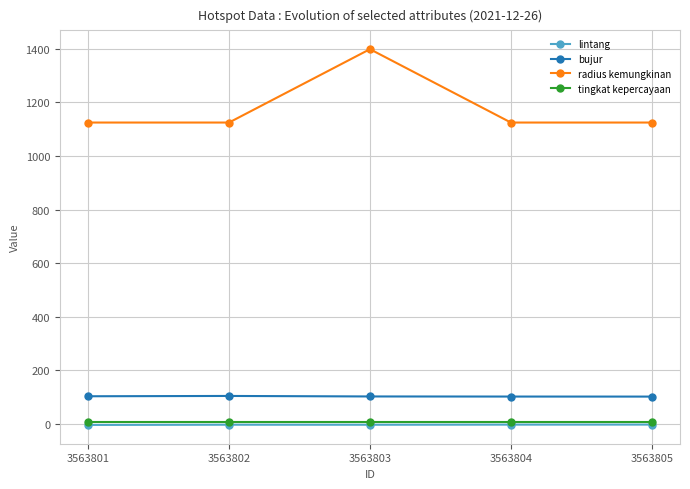

Is the value of lintang at 3563805 greater than the value of bujur at 3563803?

No